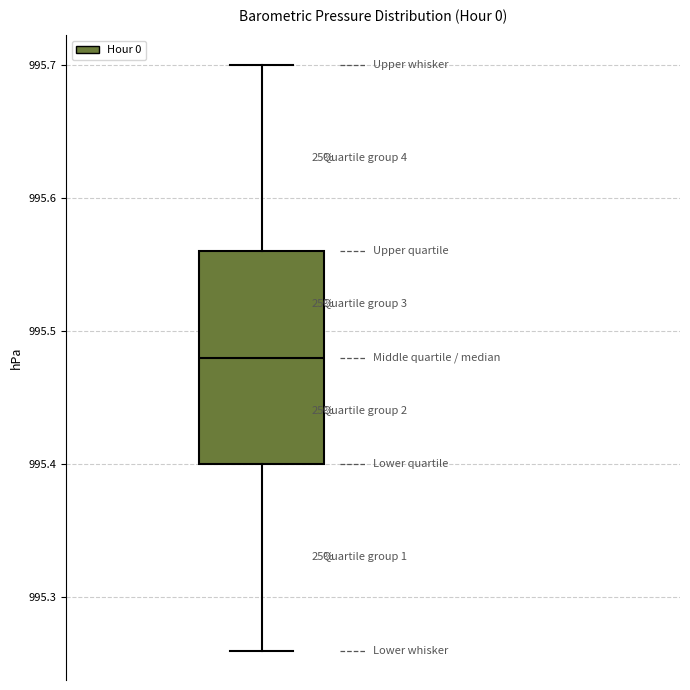

Where does the lower whisker of the box end on the y-axis? The values are not printed on the chart, so give them approximately, as read against the axis.

995.26